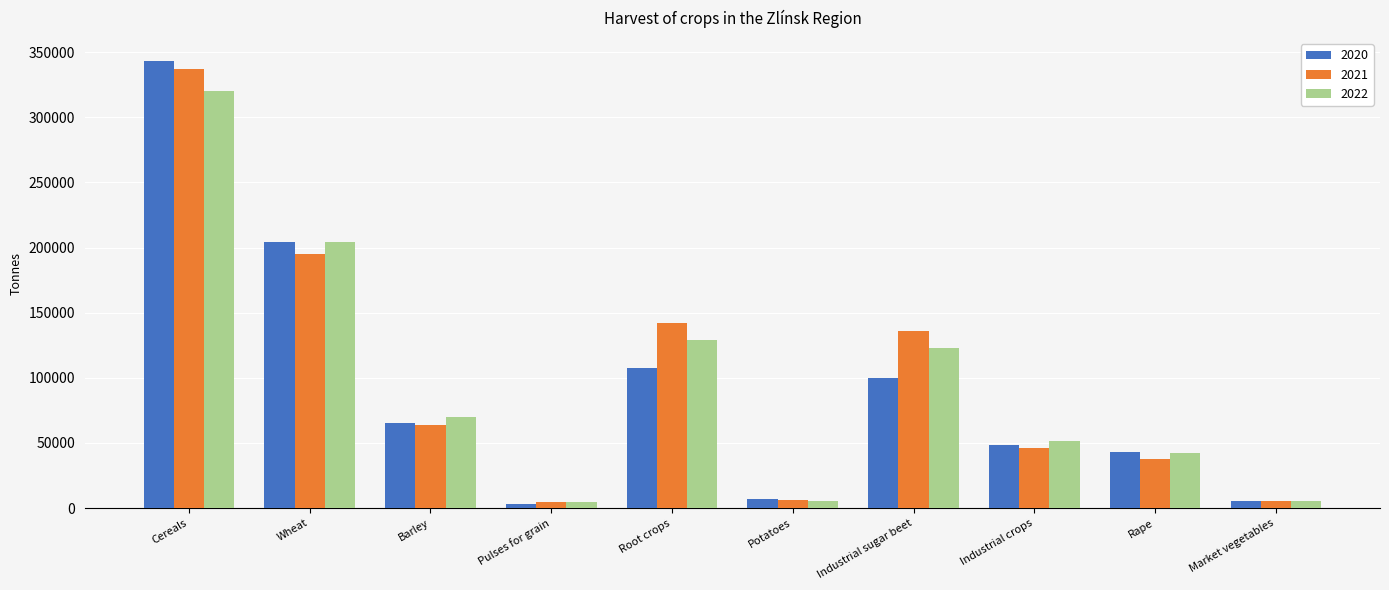

What is the difference between the second highest and minimum values in the 2020 series?

201021.0